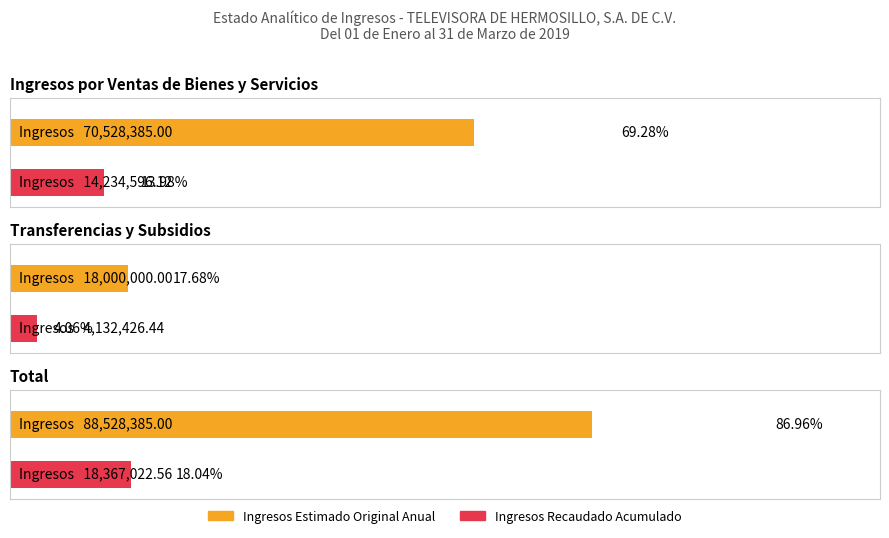

What is the label of the 1st bar from the left?

Ingresos por Ventas de Bienes y Servicios